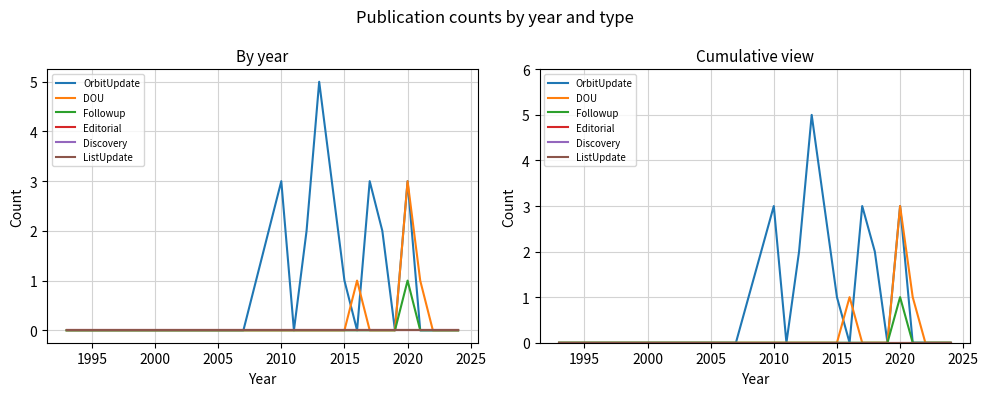

True or false: Followup and DOU cross at least once.

False